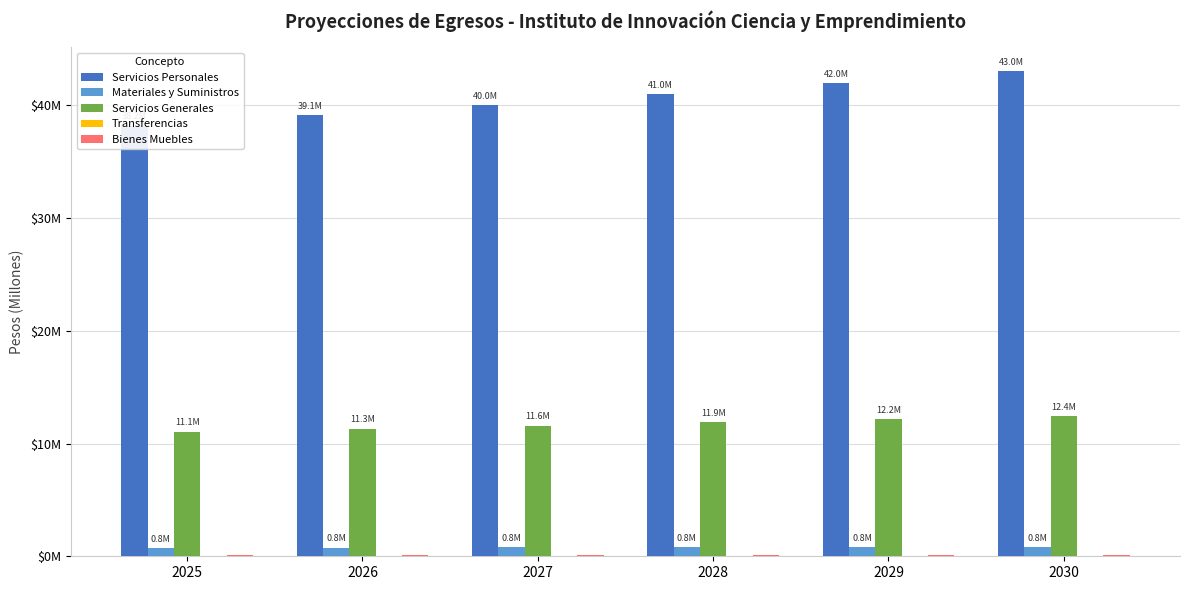

List the series in order of their peak value, lowest first.

Transferencias, Bienes Muebles, Materiales y Suministros, Servicios Generales, Servicios Personales